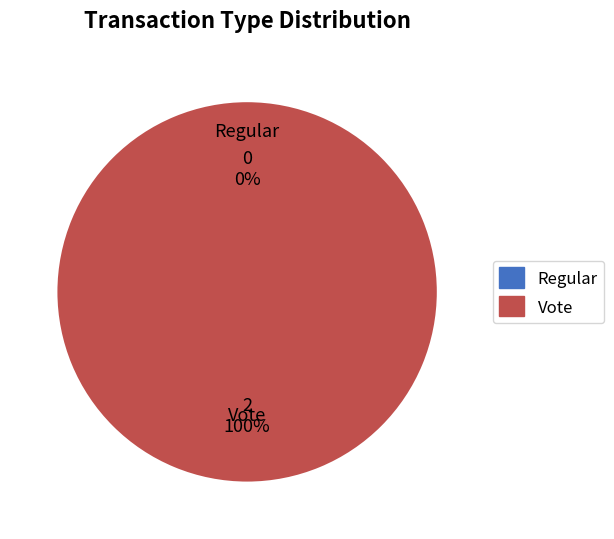

How many slices are in this pie chart?

2